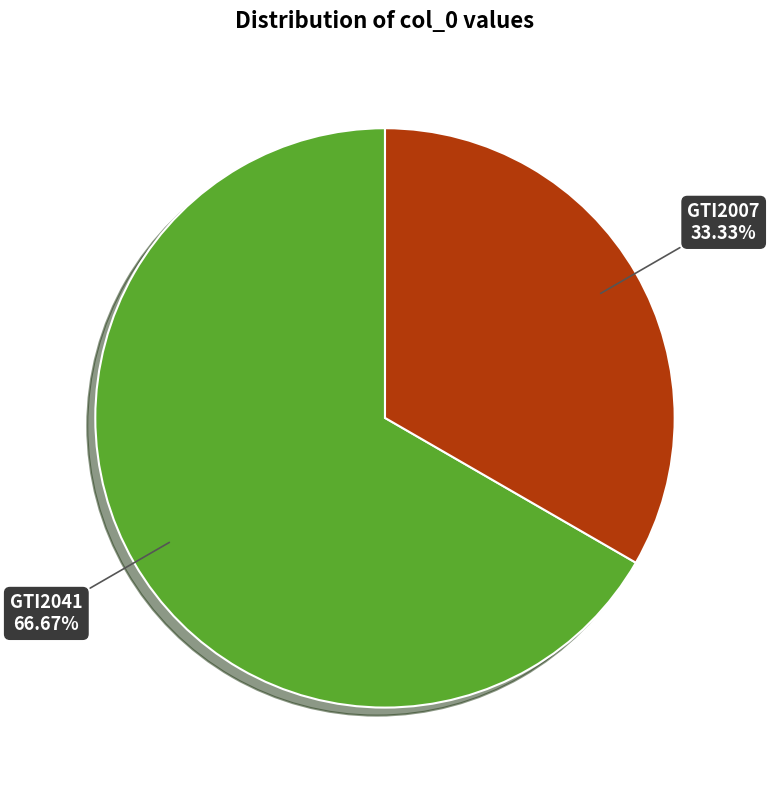

Is there a majority slice in this chart?

Yes